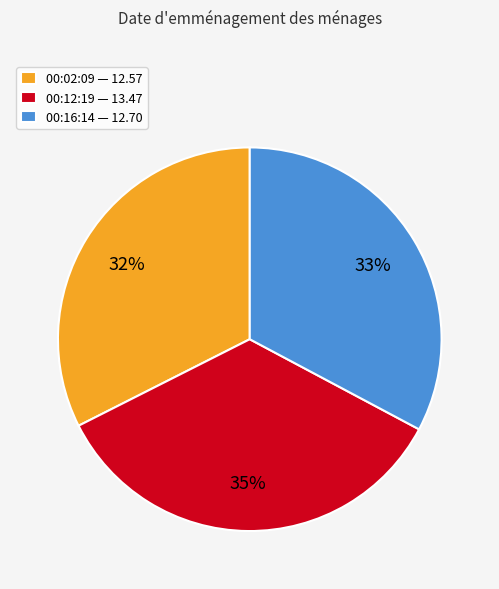

Do 00:16:14 — 12.70 and 00:02:09 — 12.57 together represent more than half of the pie?

Yes